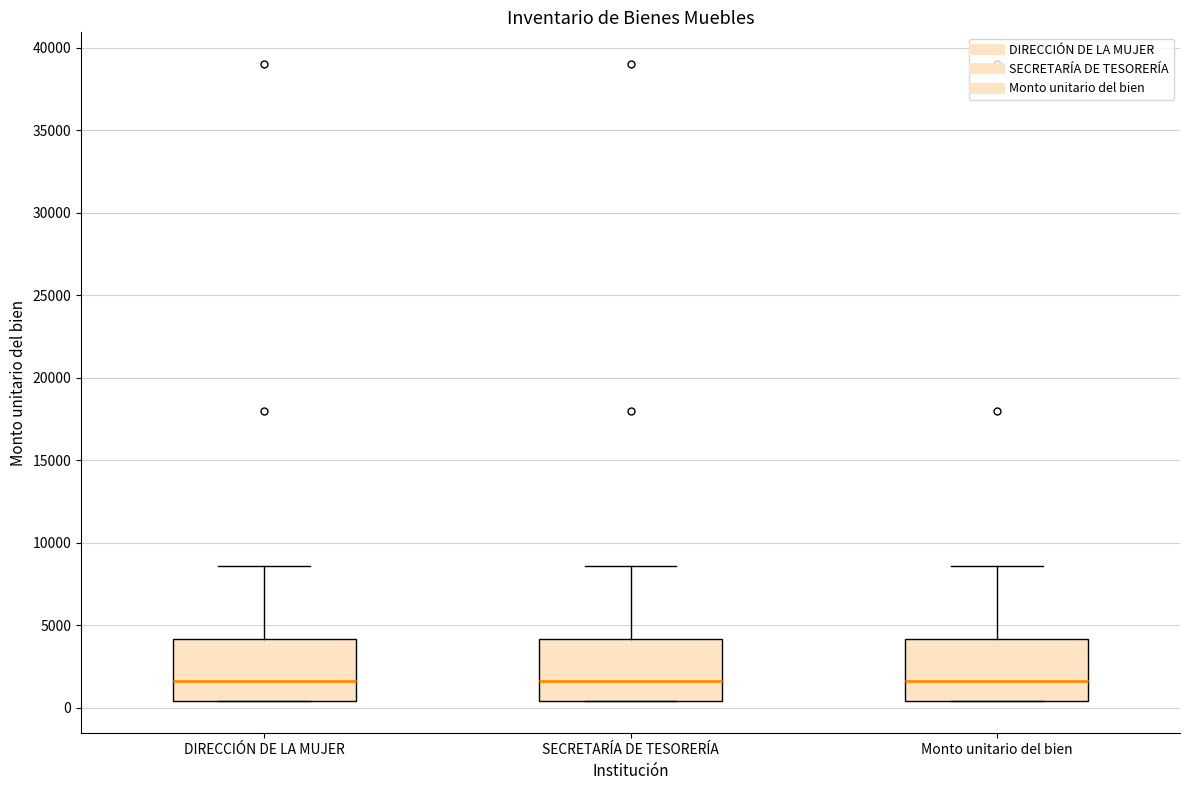

Reading left to right, read every box against the y-axis: the position of its median line, the range the box covers, and the ends of its whiskers. The values are not printed on the chart, so give them approximately, as read against the axis.

DIRECCIÓN DE LA MUJER: median 1500, box 500 to 4000, whiskers 500 to 8500
SECRETARÍA DE TESORERÍA: median 1500, box 500 to 4000, whiskers 500 to 8500
Monto unitario del bien: median 1500, box 500 to 4000, whiskers 500 to 8500